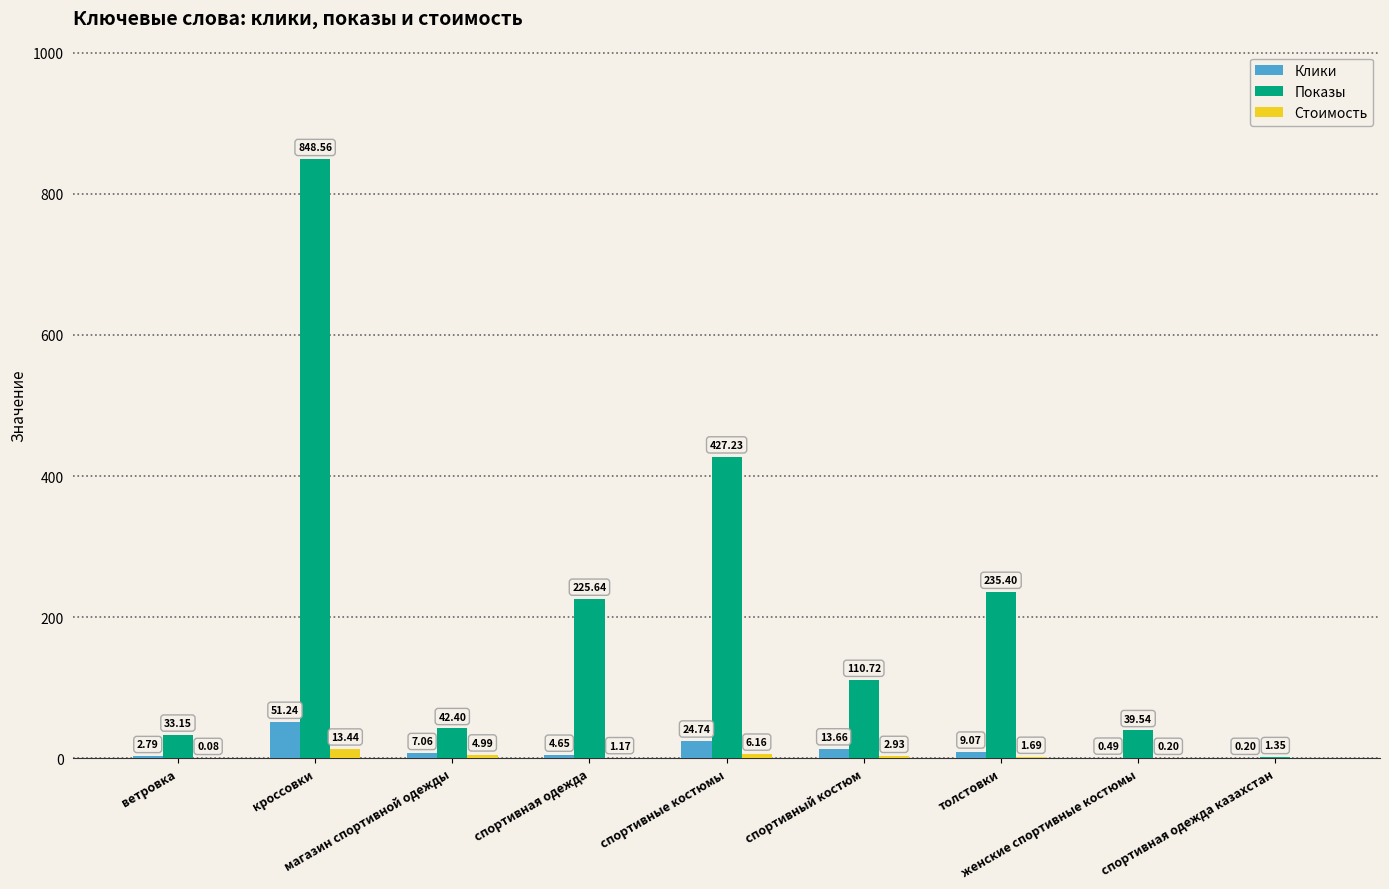

Which series has the largest total across all categories?

Показы